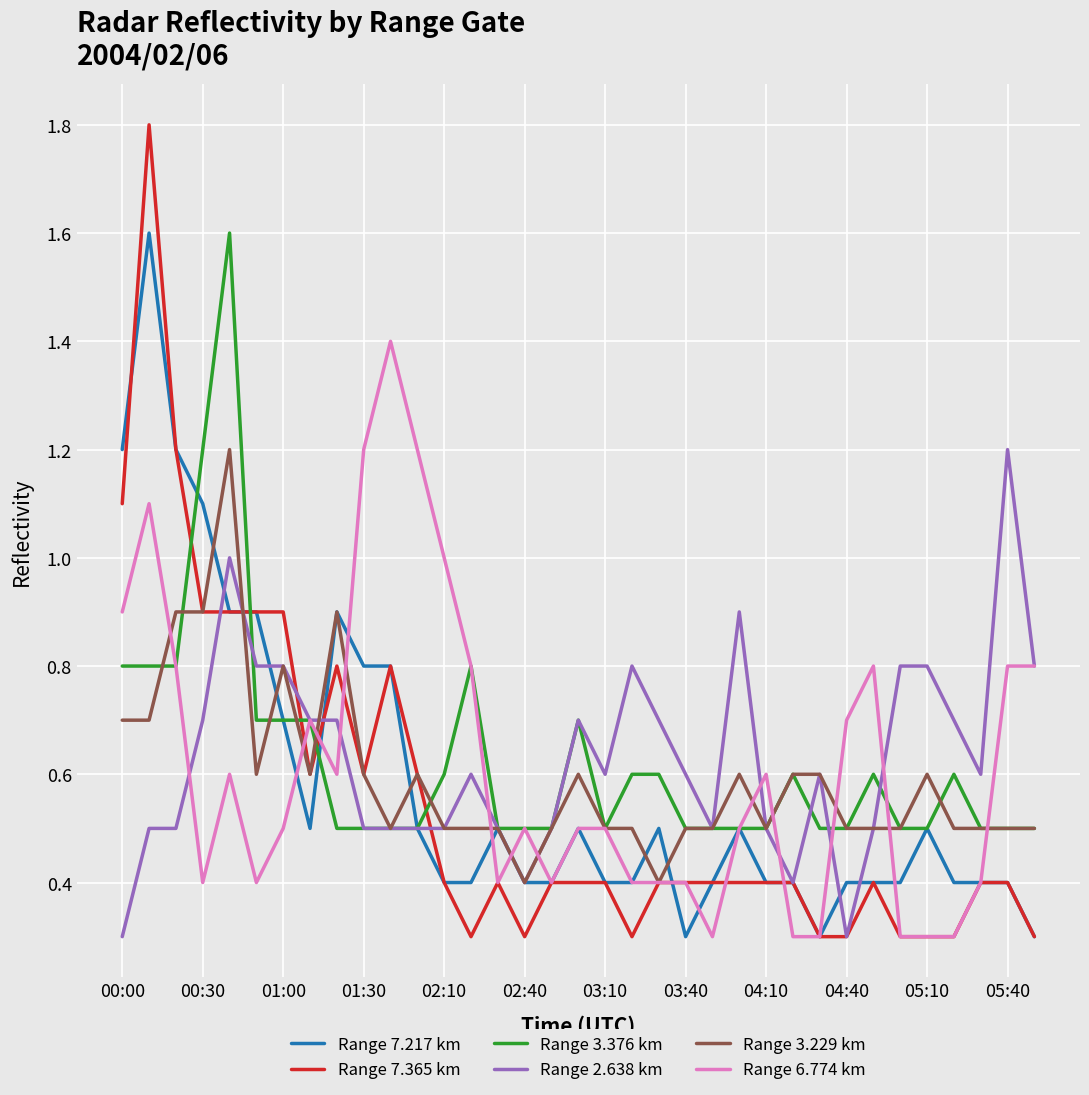

True or false: Range 7.365 km and Range 2.638 km intersect in this chart.

True